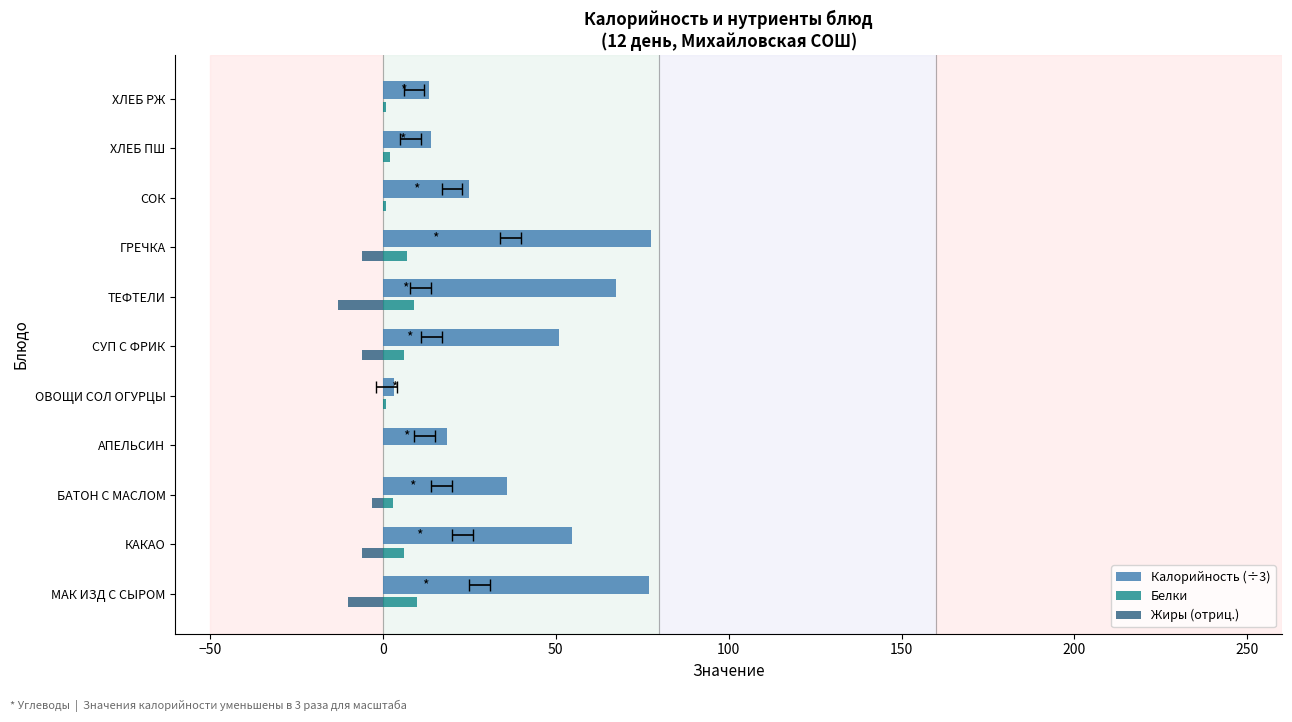

How many groups of bars are there?

11